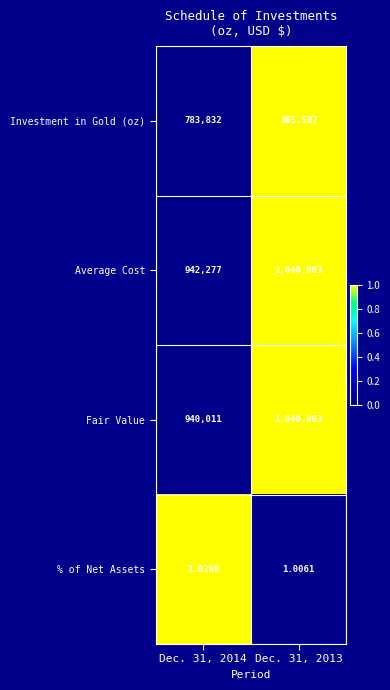

How many categories are shown in the chart?

2